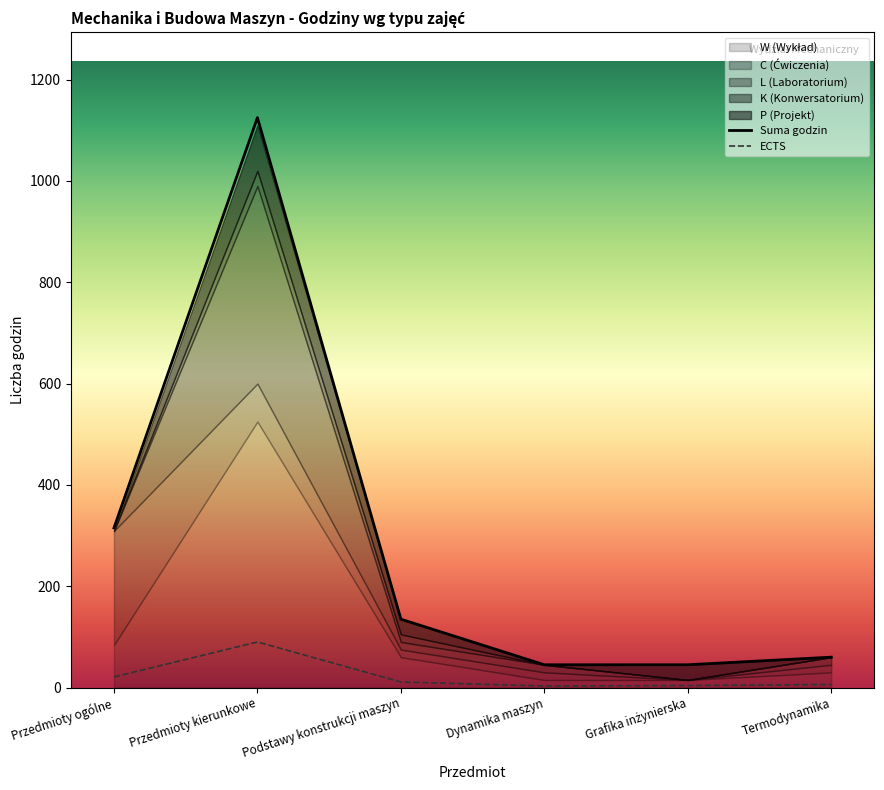

Is the value of Suma godzin at Dynamika maszyn greater than the value of ECTS at Grafika inżynierska?

Yes